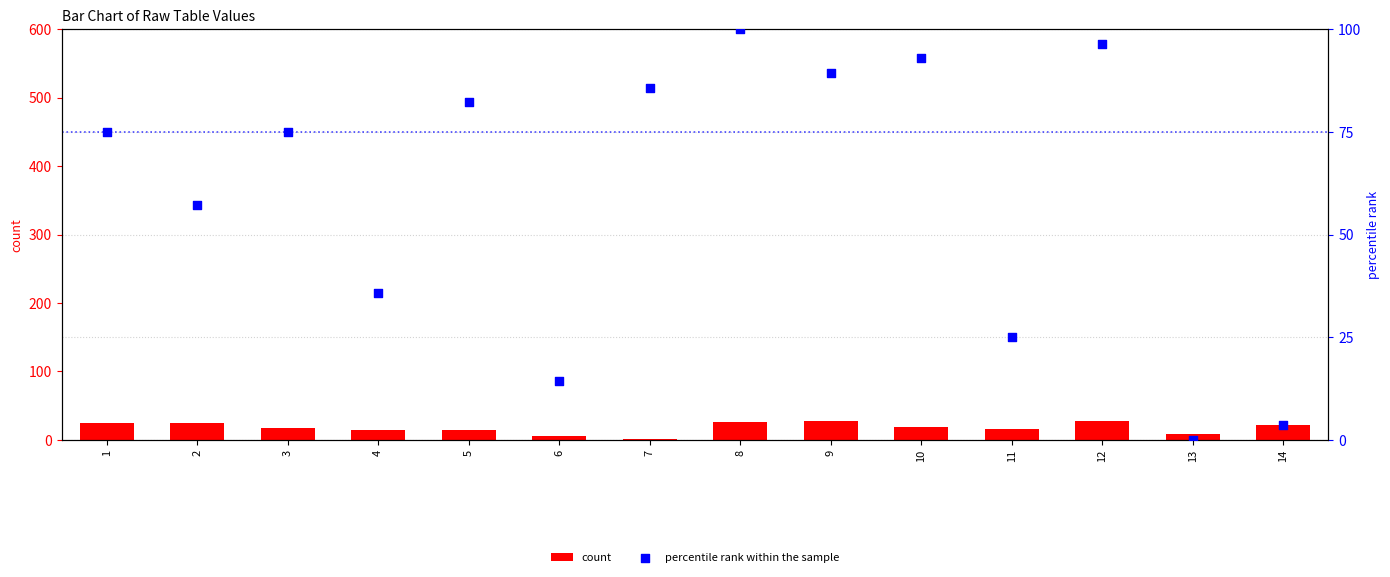

At how many categories does at least one series exceed 73?

8